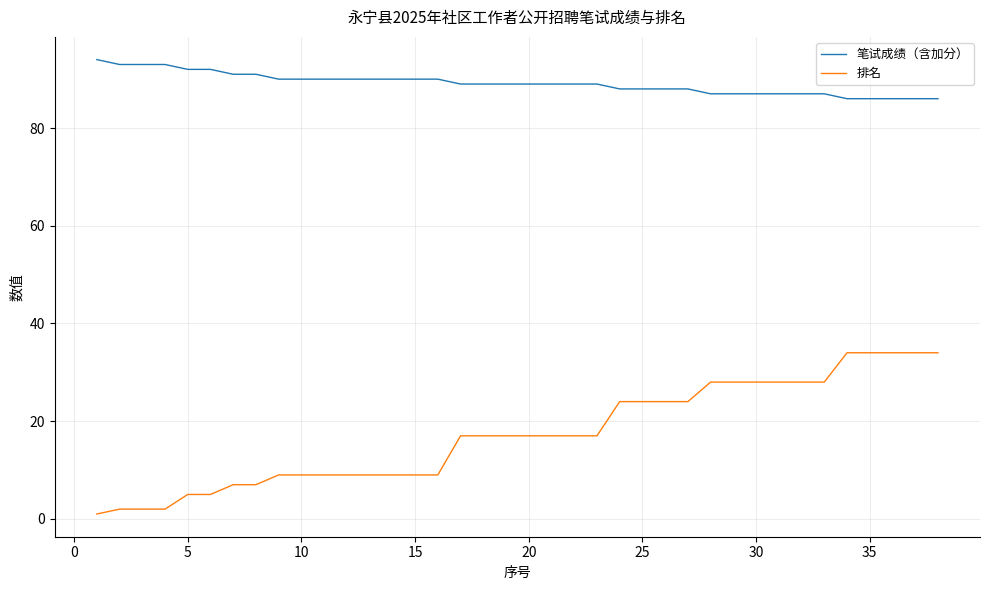

List the series in order of their peak value, lowest first.

排名, 笔试成绩（含加分）